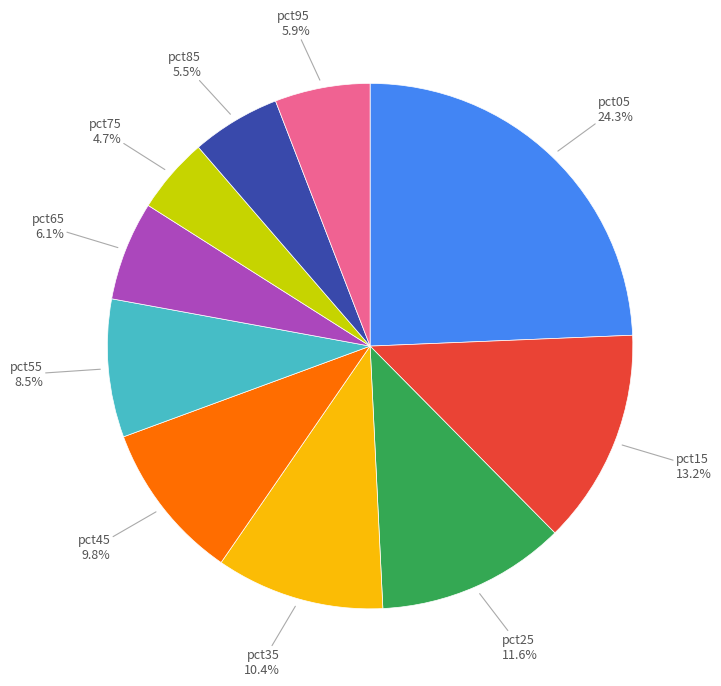

Is there any slice that represents more than half of the pie?

No